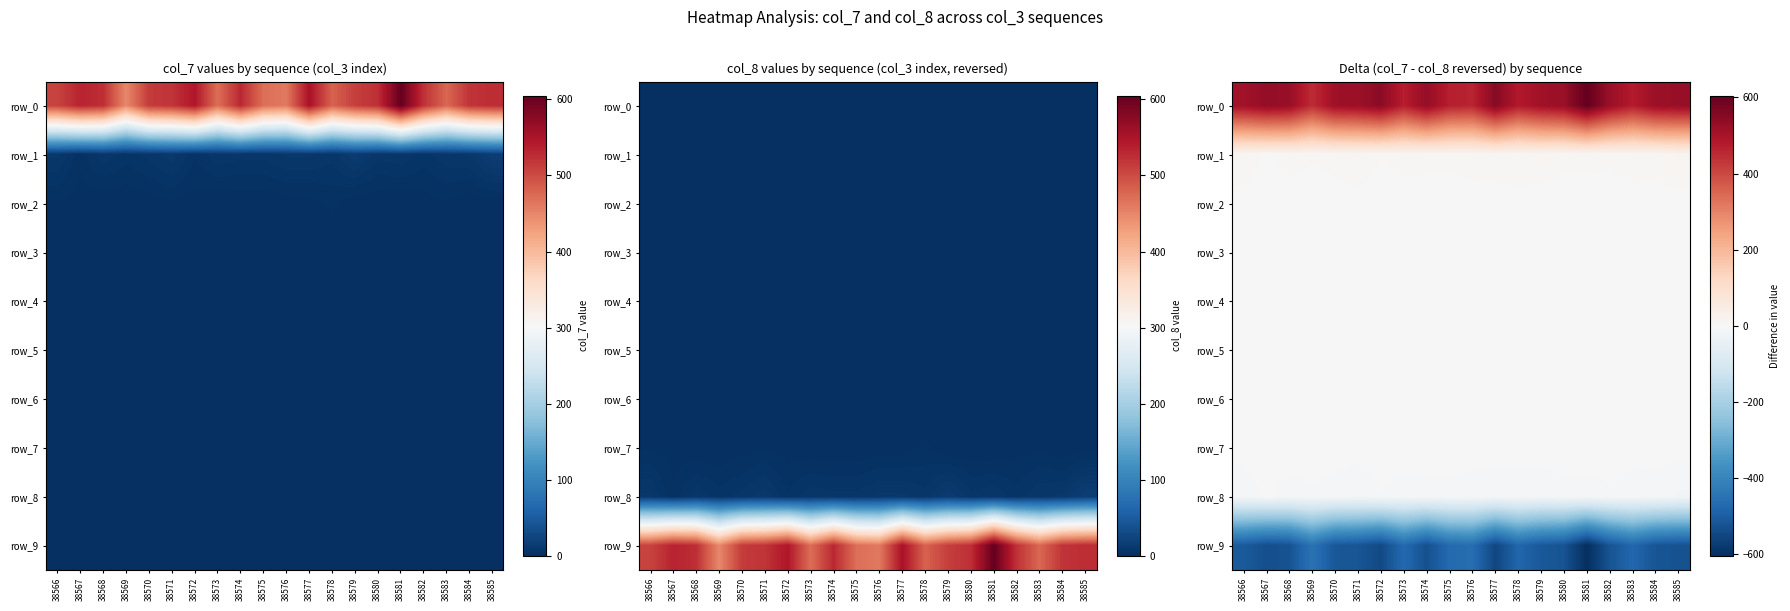

Is the value of row_4 at 38578 greater than the value of row_6 at 38574?

No